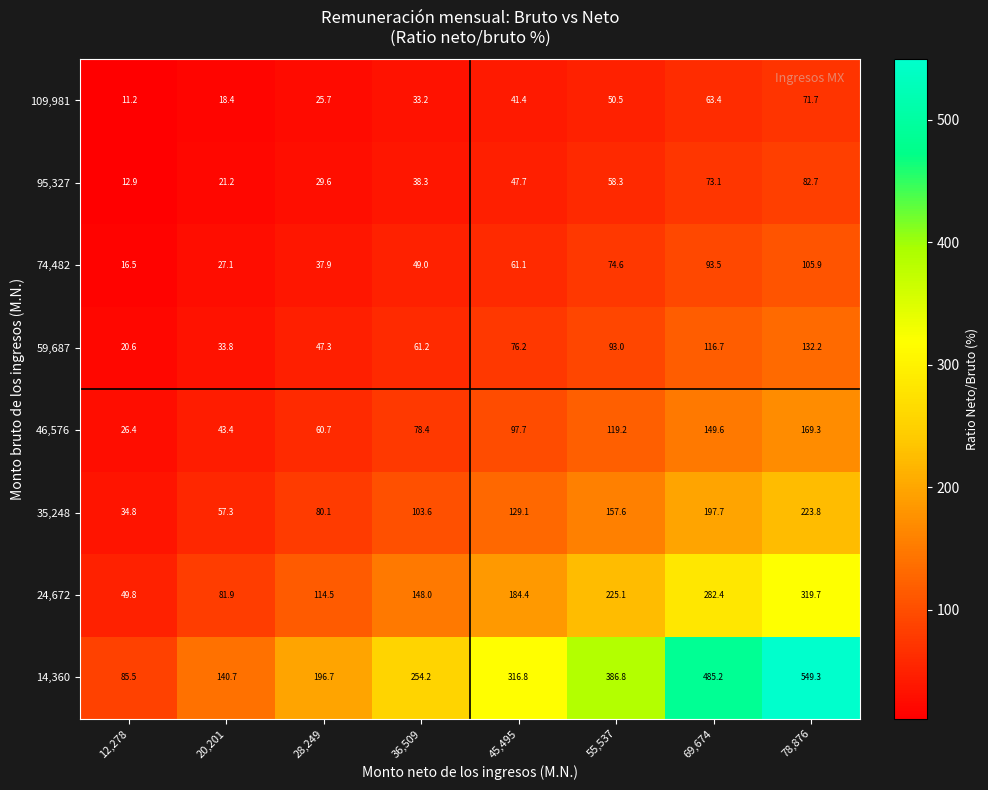

How many values in the 109,981 series exceed 41?

4